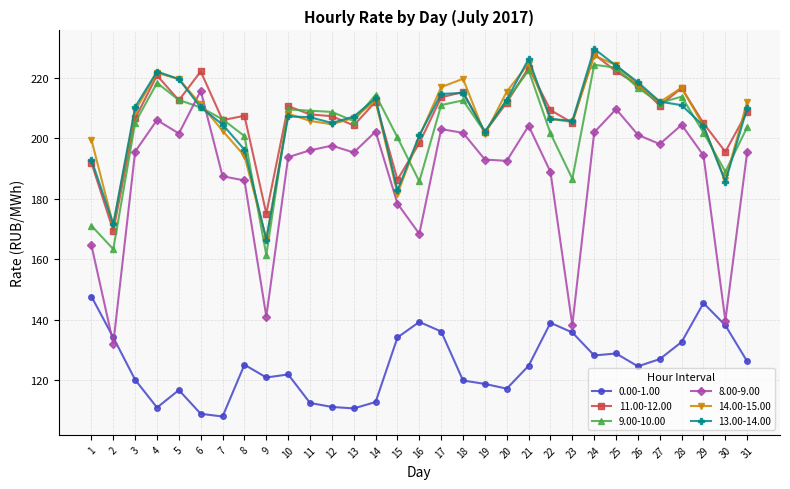

At how many categories does at least one series exceed 135?

31